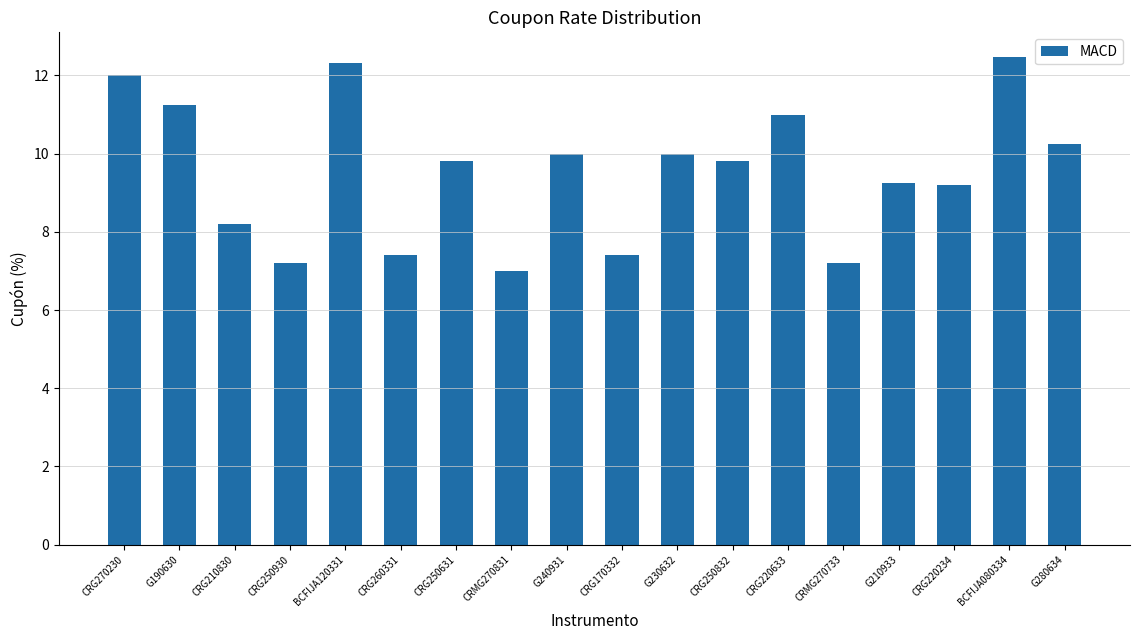

What is the label of the 2nd bar from the left?

G190630